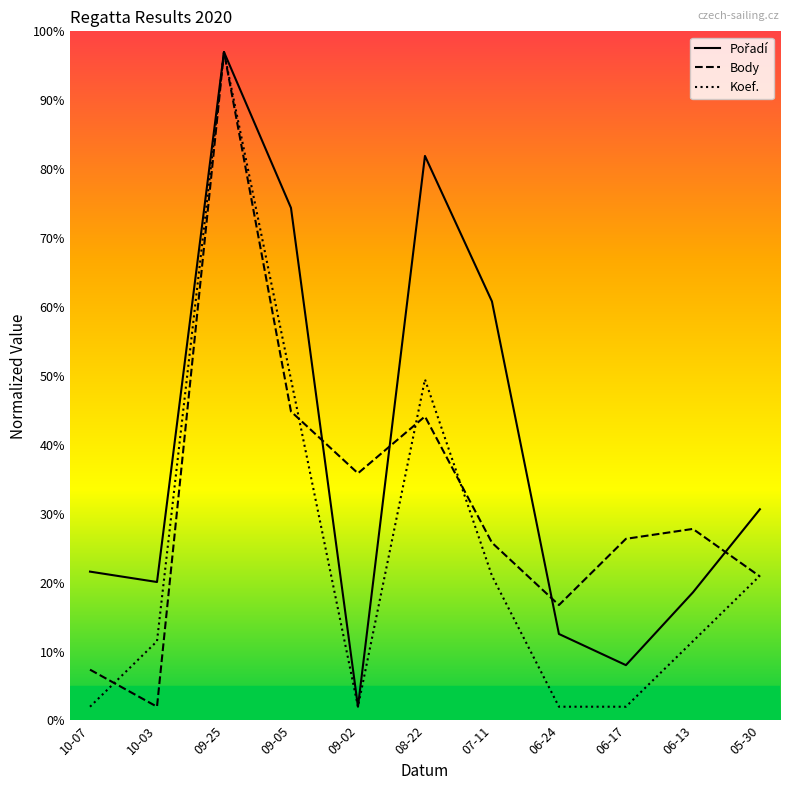

Is the value of Koef. at 06-13 greater than the value of Body at 07-11?

No